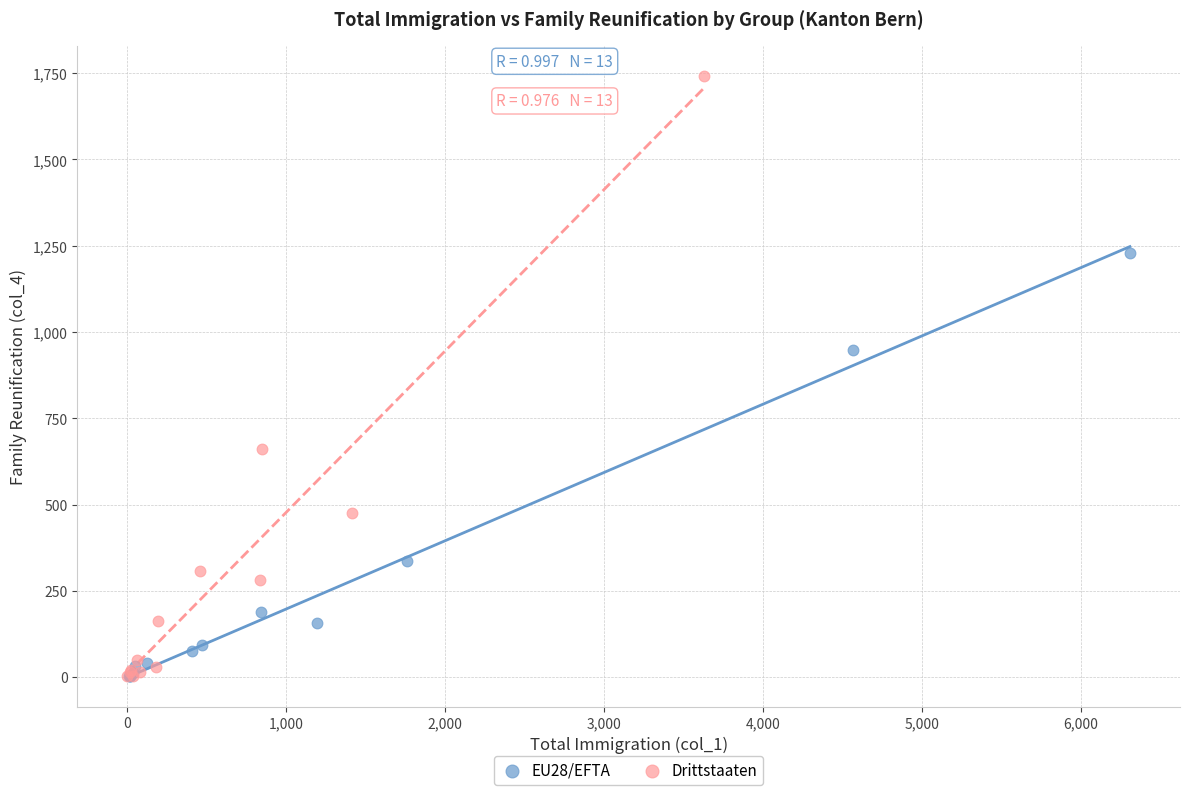

Which series has the largest Y range (max minus min)?

Drittstaaten